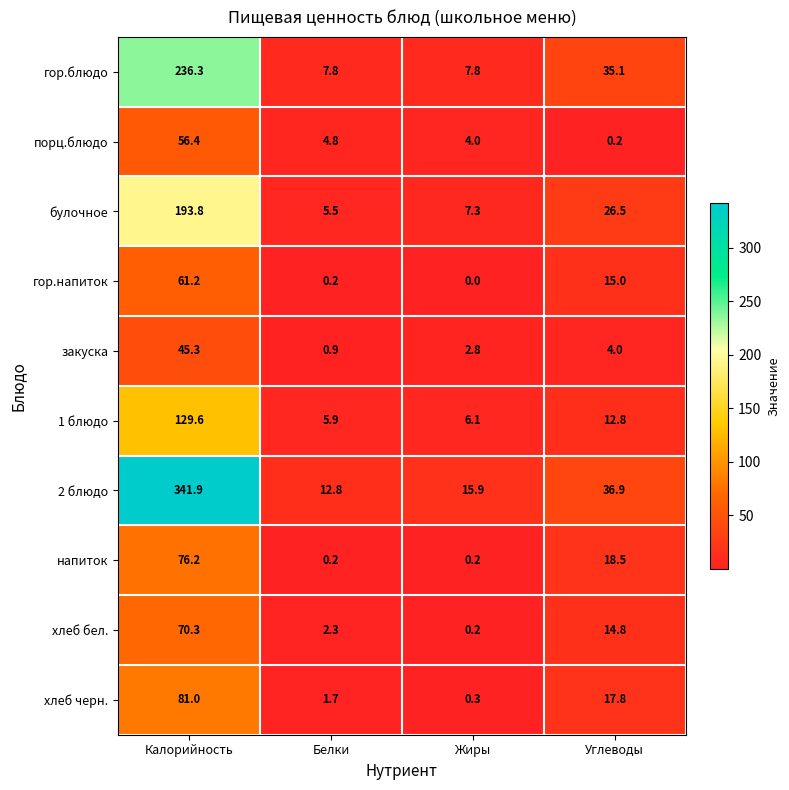

What is the difference between the second highest and minimum values in the хлеб черн. series?

17.5